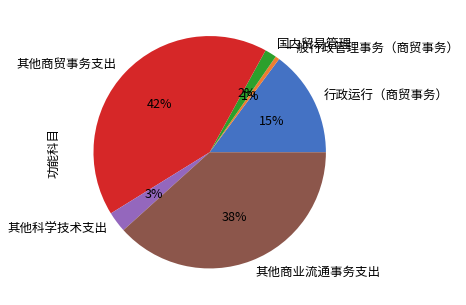

The 其他商业流通事务支出 slice represents 53% of the pie. True or false?

False